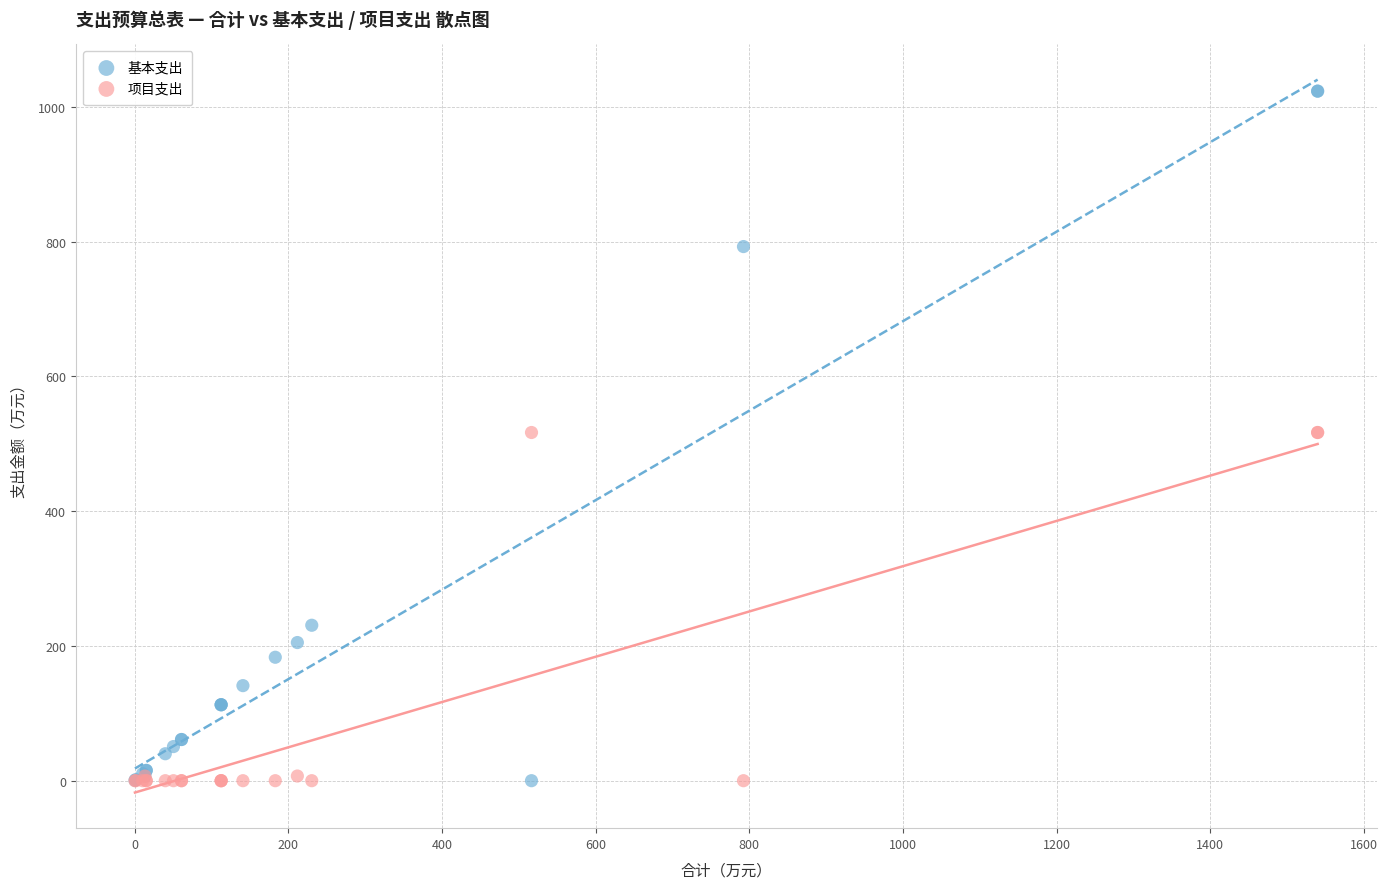

Which series has the largest Y range (max minus min)?

基本支出